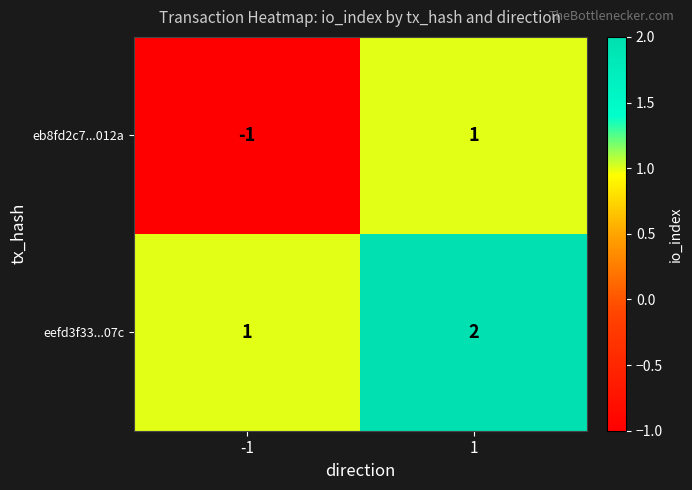

Between -1 and 1, which series saw the biggest shift?

eb8fd2c7...012a